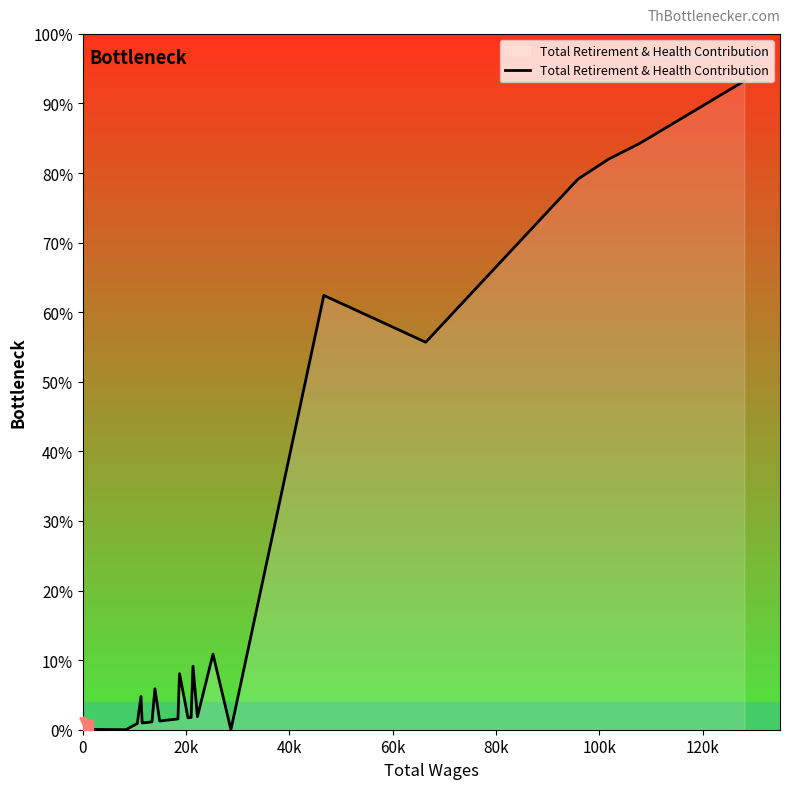

Does the chart have visible grid lines?

No